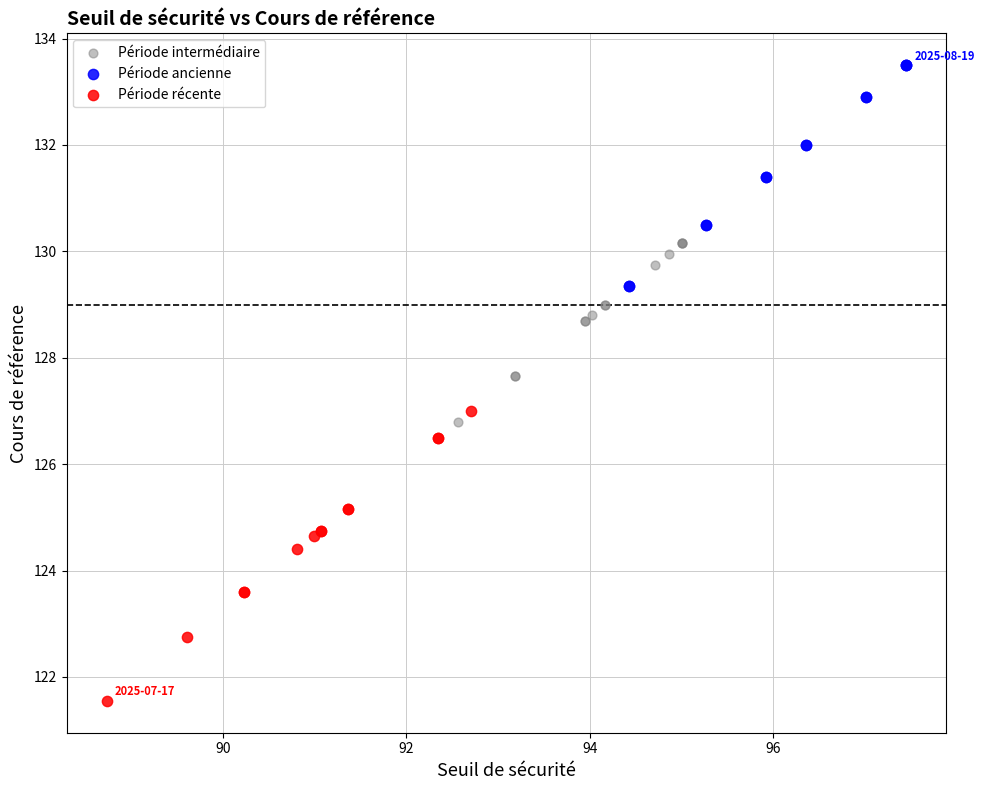

Which series reaches the maximum Y coordinate?

Période ancienne